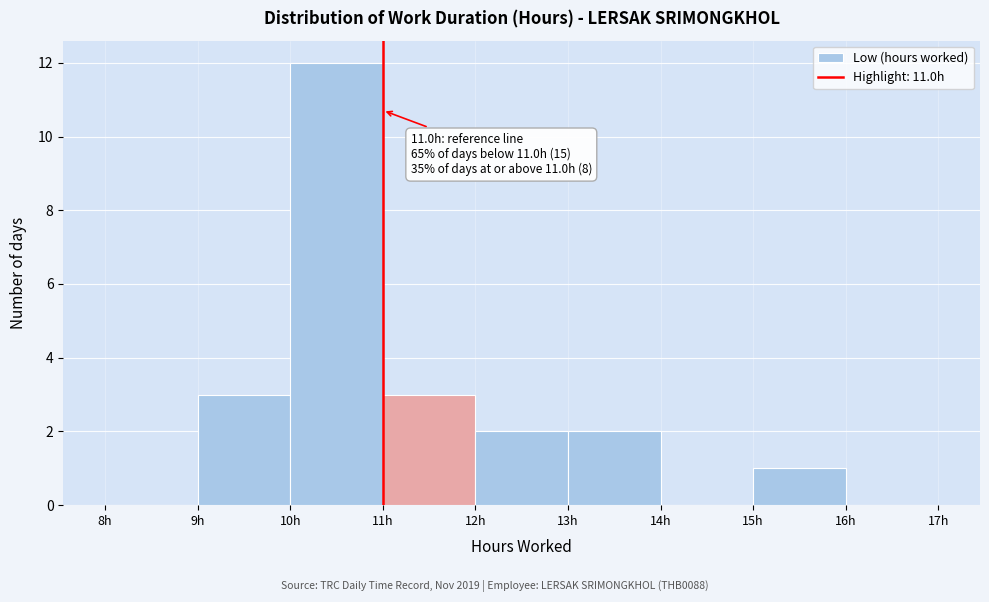

Over which range of the x-axis is the bar tallest?

10 to 11